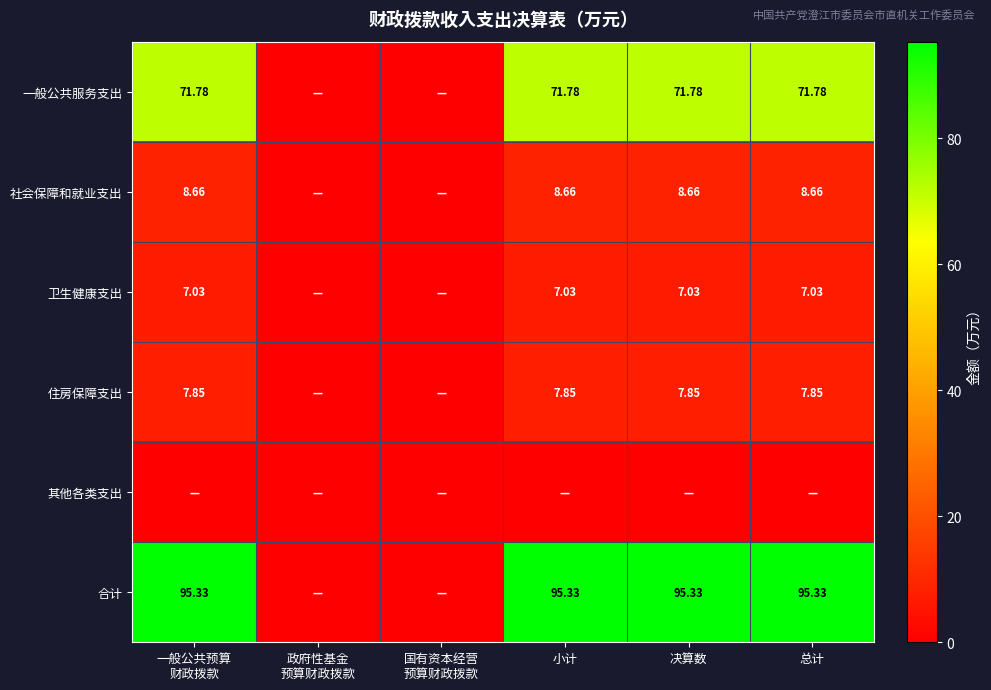

Is the value of 住房保障支出 at 总计 greater than the value of 合计 at 小计?

No